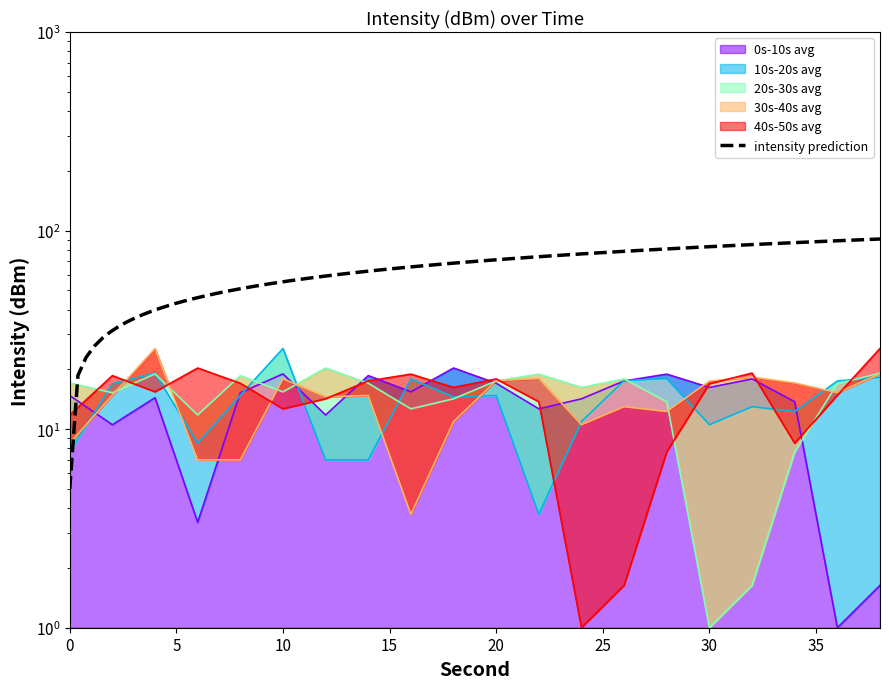

True or false: 0s-10s avg has a value of 16.2 at 30.

True